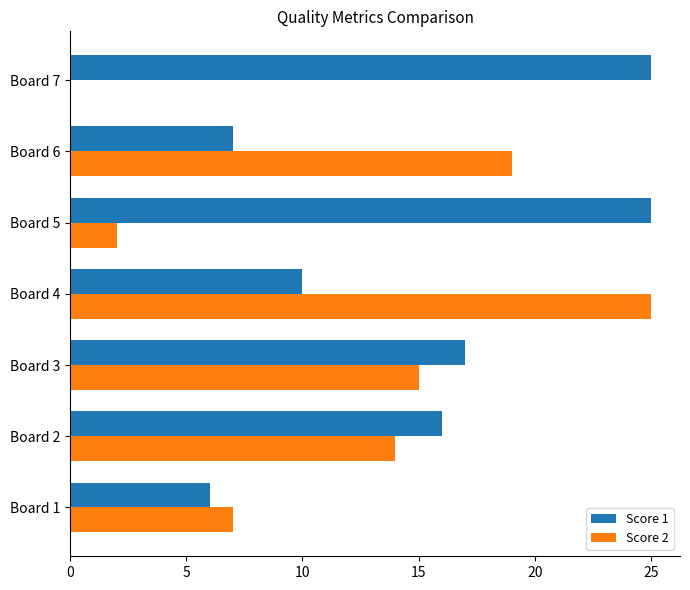

What is the sum of all Score 1 values?

106